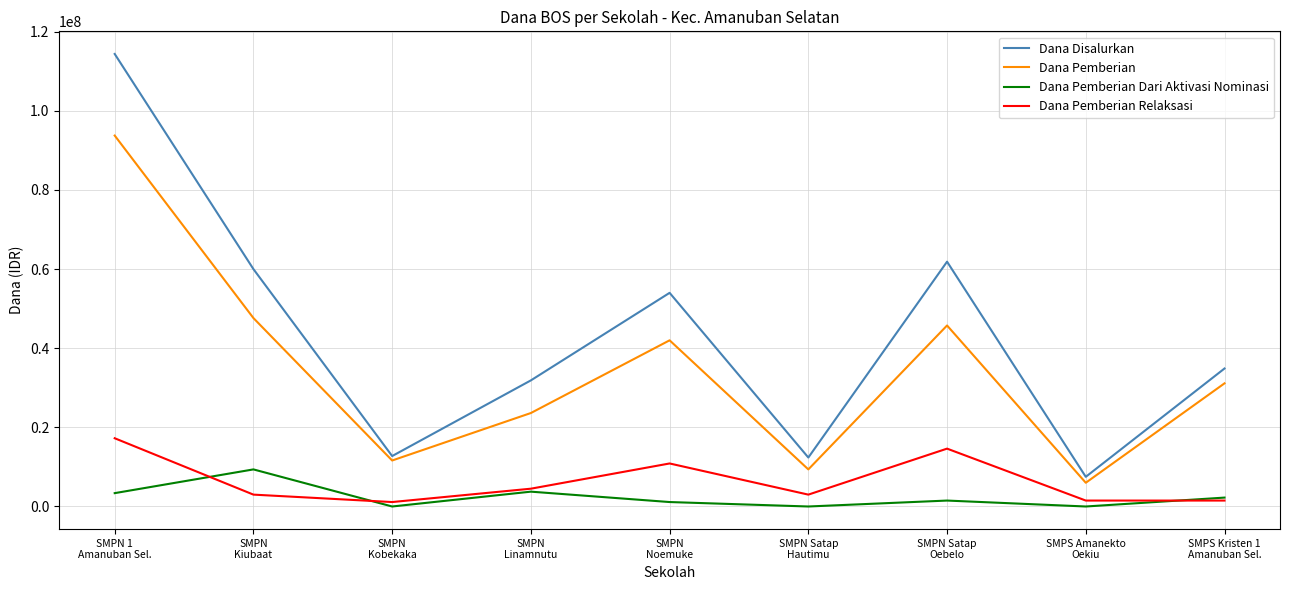

Which series has the widest spread of values?

Dana Disalurkan